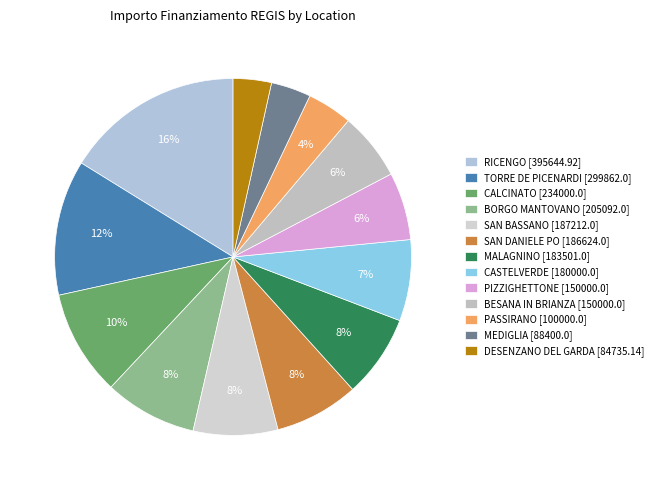

Is it true that CALCINATO [234000.0] is 19% of the pie?

False